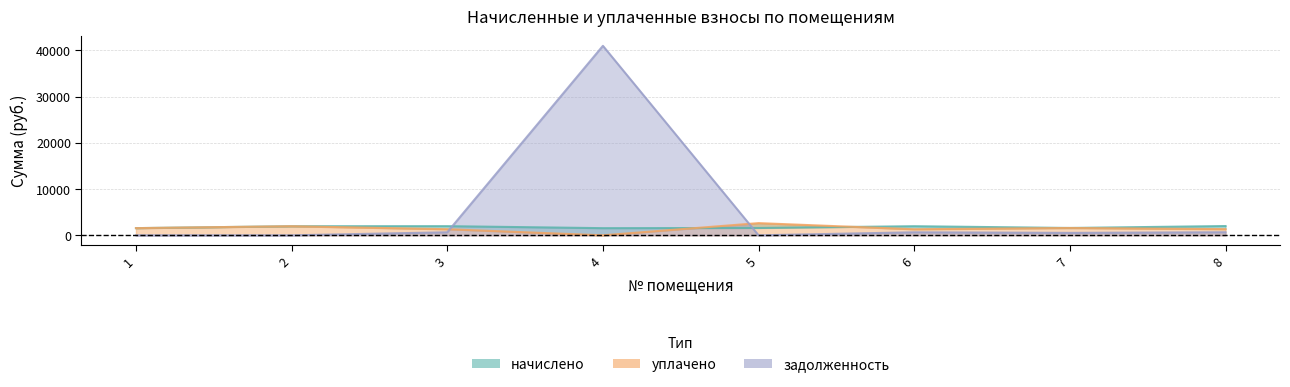

The value of начислено at 2 is 900.1. True or false?

False